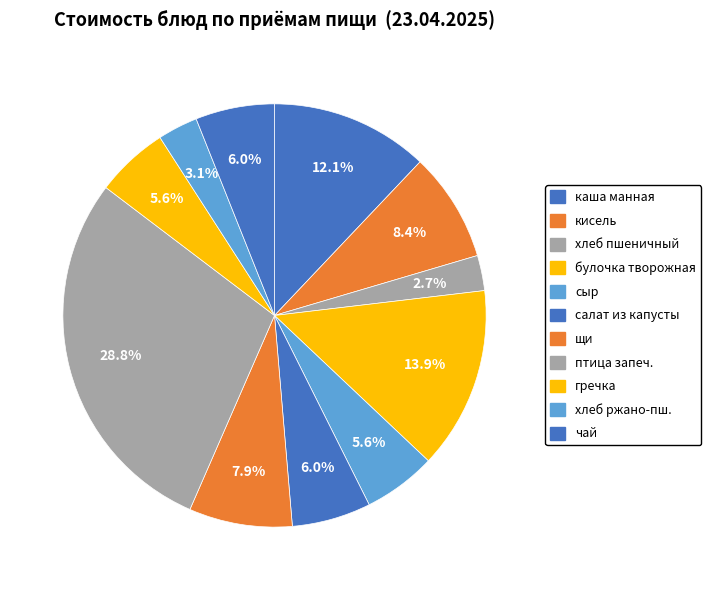

How many slices are in this pie chart?

11